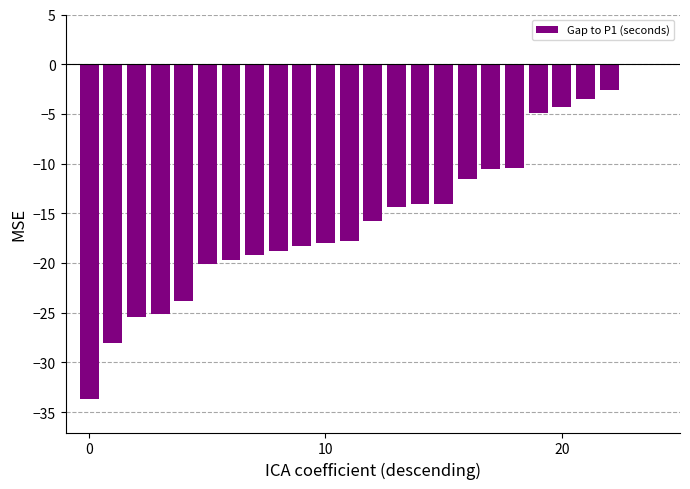

What is the sum of all values?

-374.5